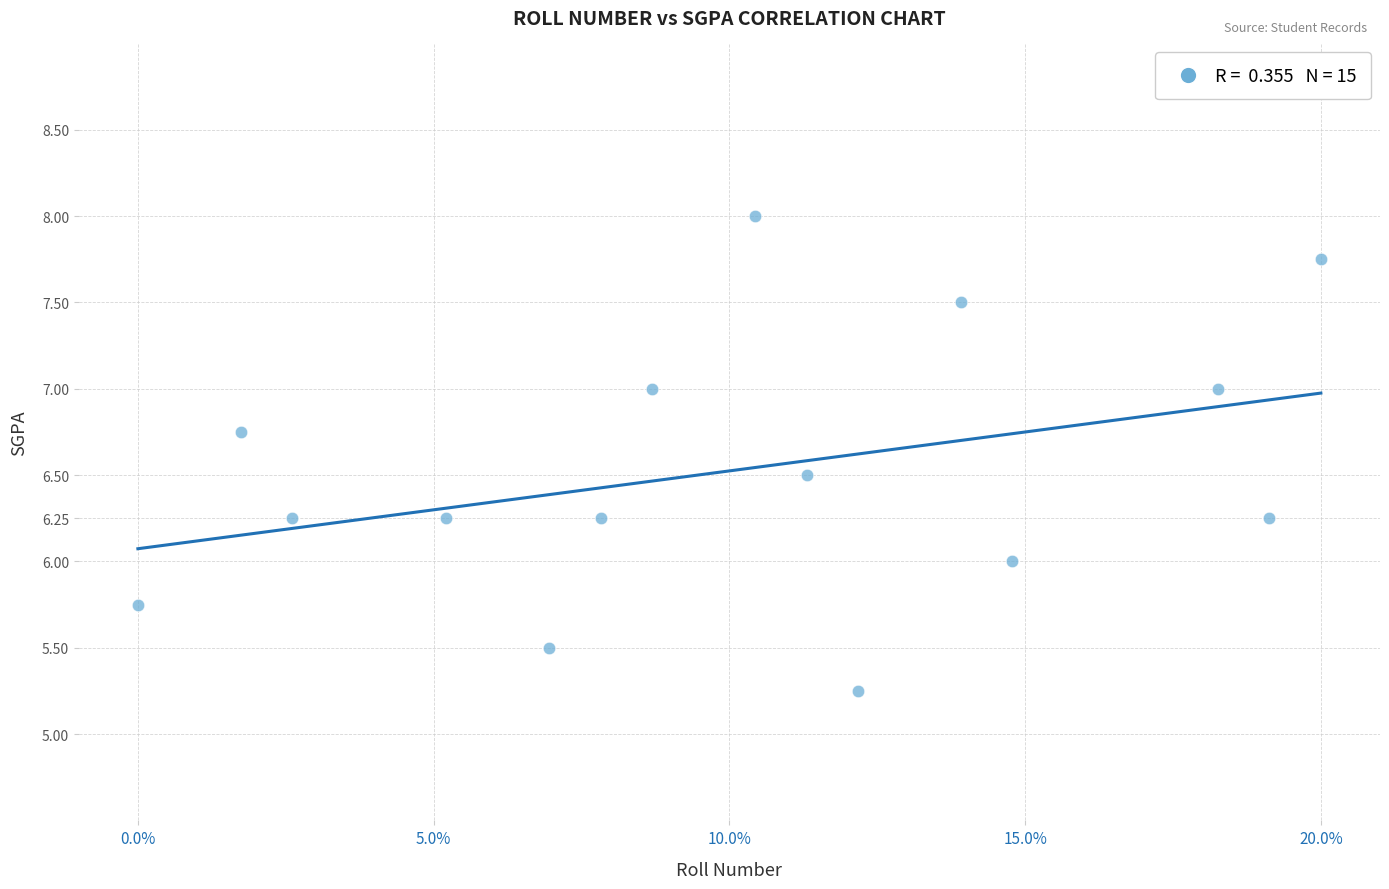

What is the range of X values (max minus min)?

20.0